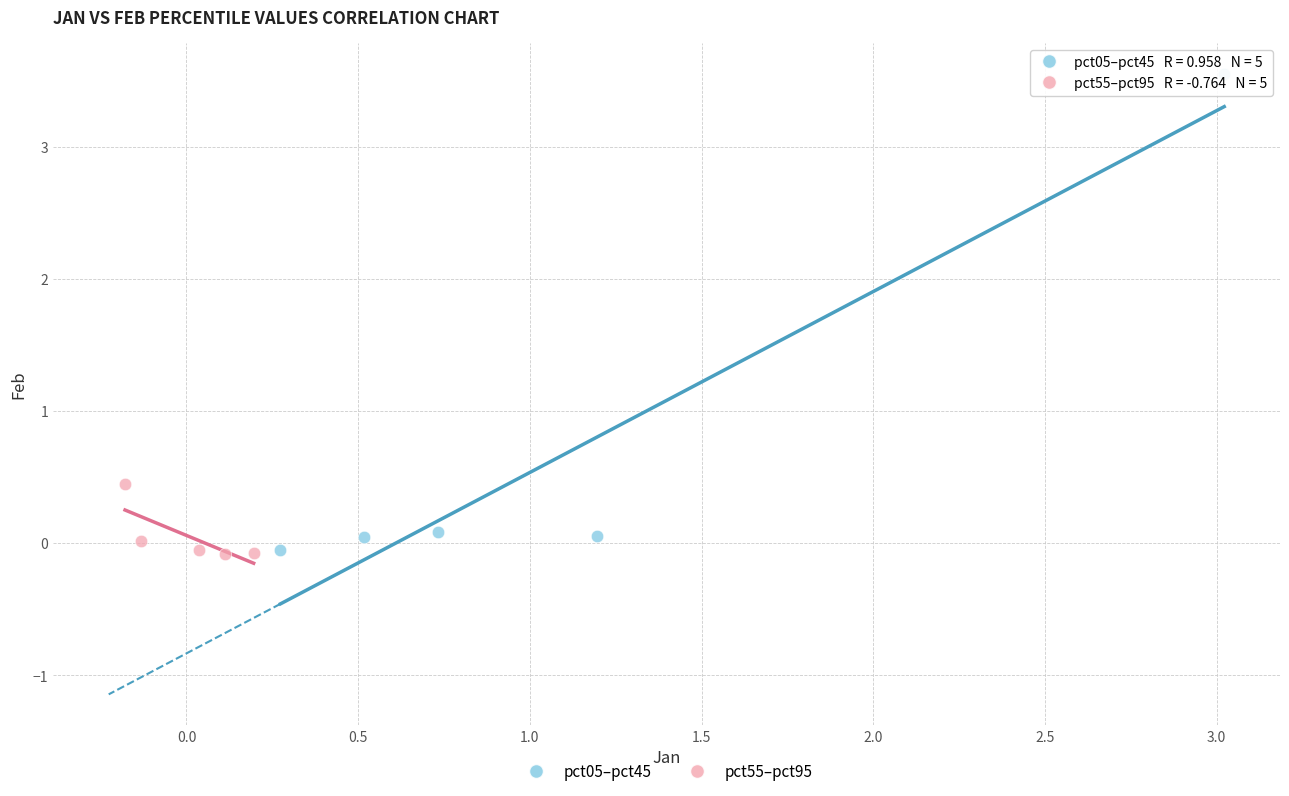

Which series reaches the maximum Y coordinate?

pct05–pct45